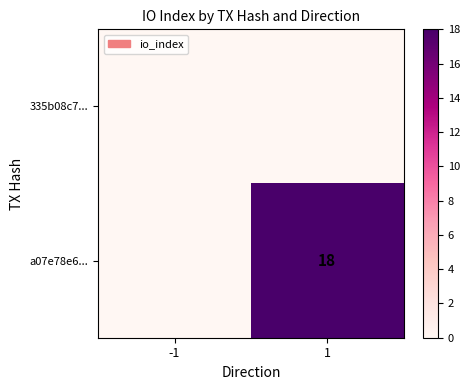

Is it true that a07e78e6... equals 32 at 1?

False